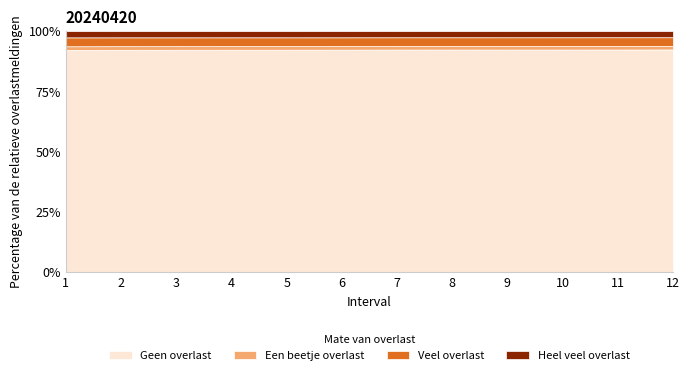

How many lines are shown in the chart?

4